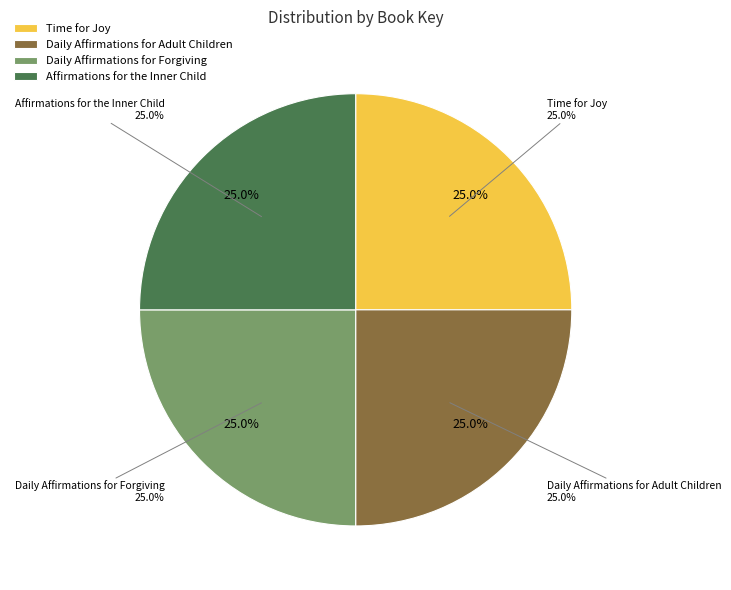

To the nearest percent, what portion does Time for Joy represent?

25%